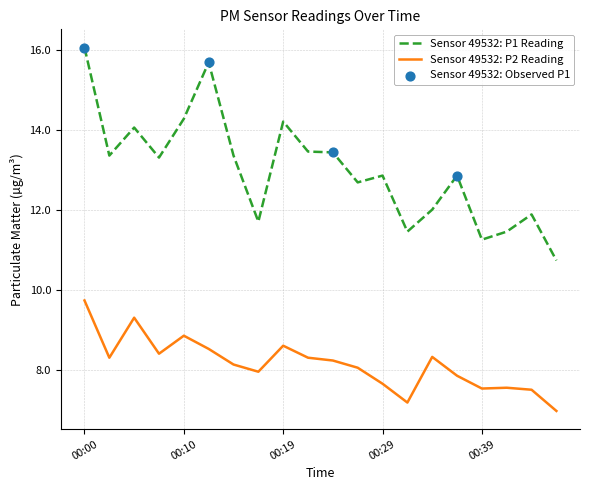

Which series has the widest spread of values?

Sensor 49532: P1 Reading